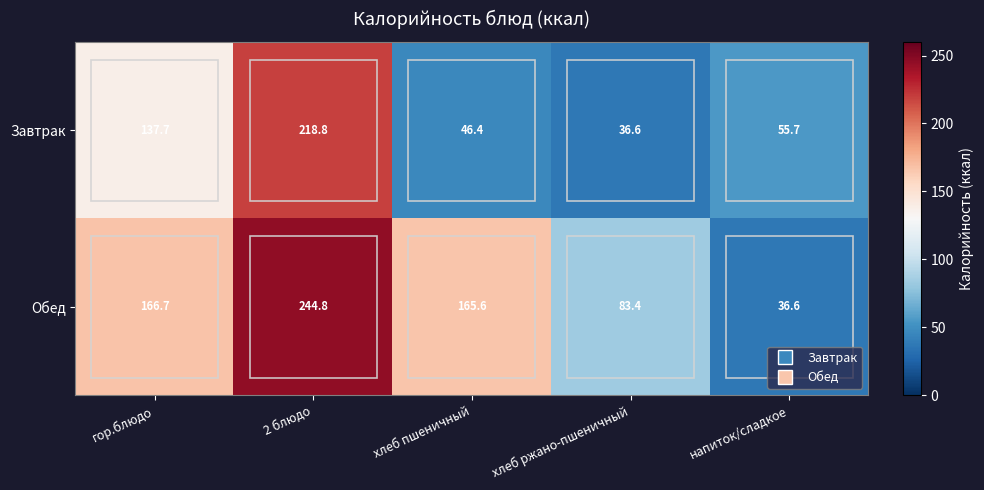

Read the Завтрак value at хлеб пшеничный.

46.4